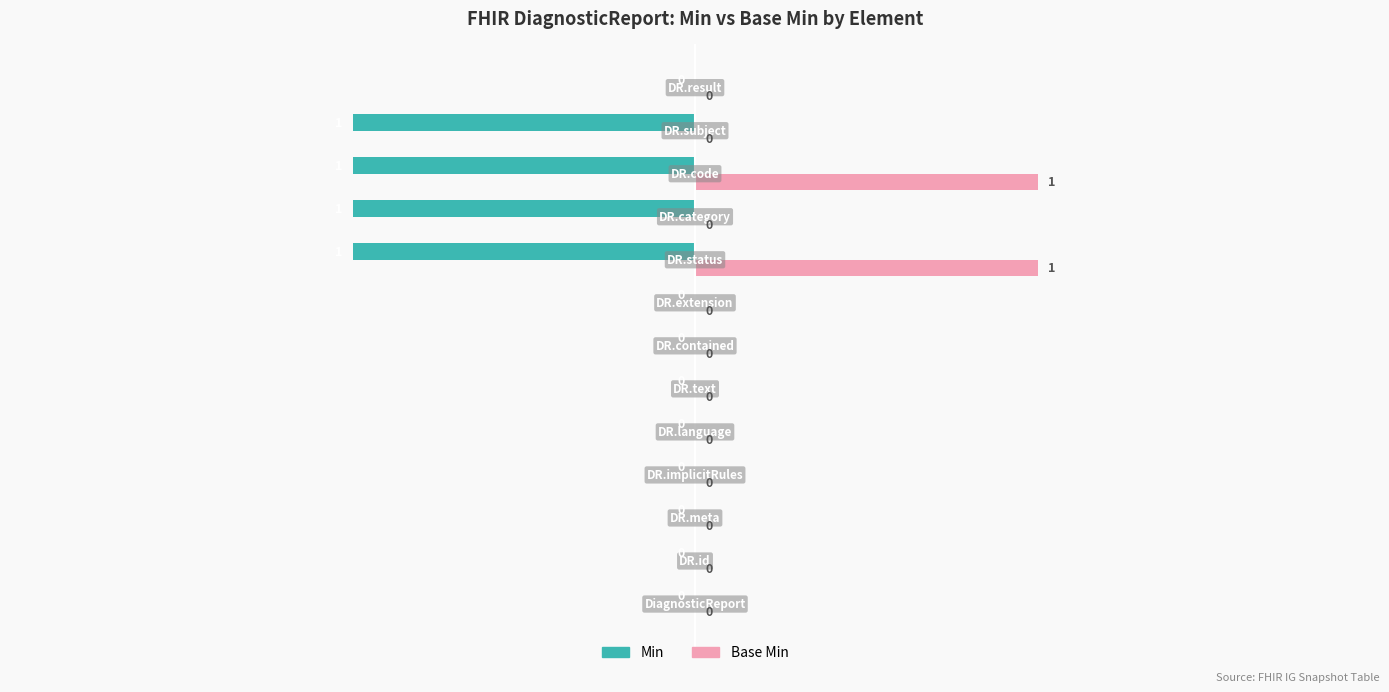

Which series has the largest total across all categories?

Base Min